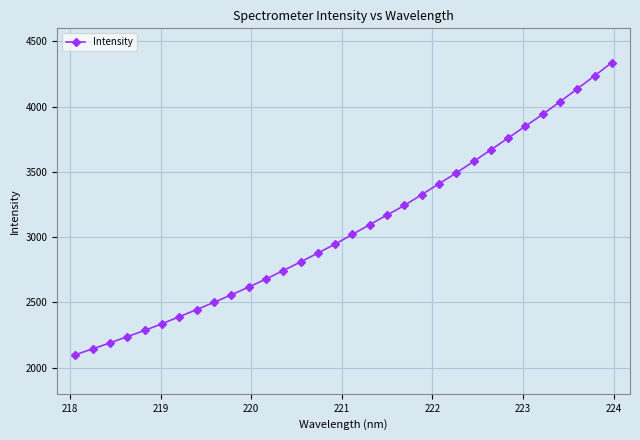

What is the value of the 22nd point from the left?

3409.1